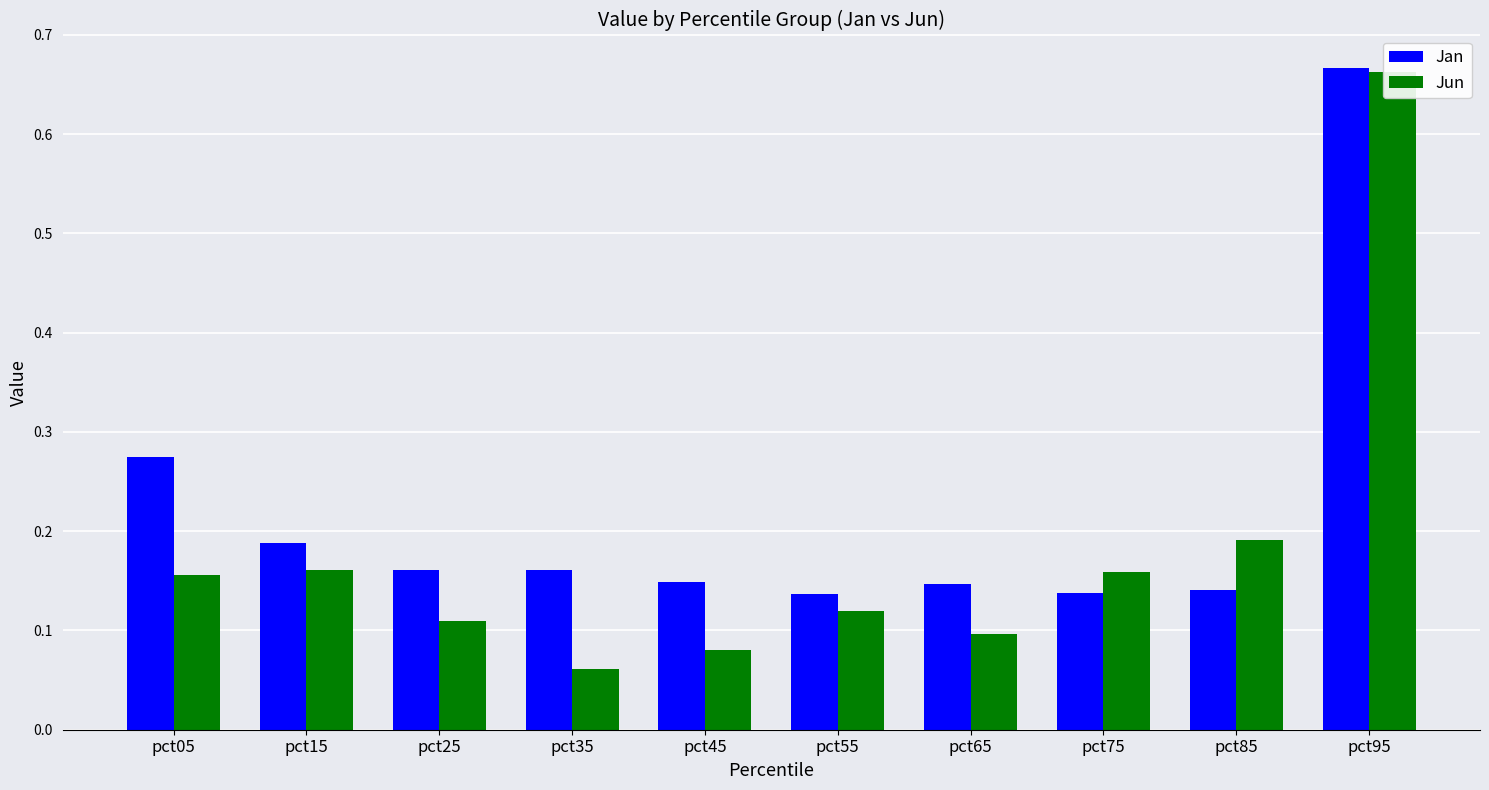

Read the Jun value at pct05.

0.2